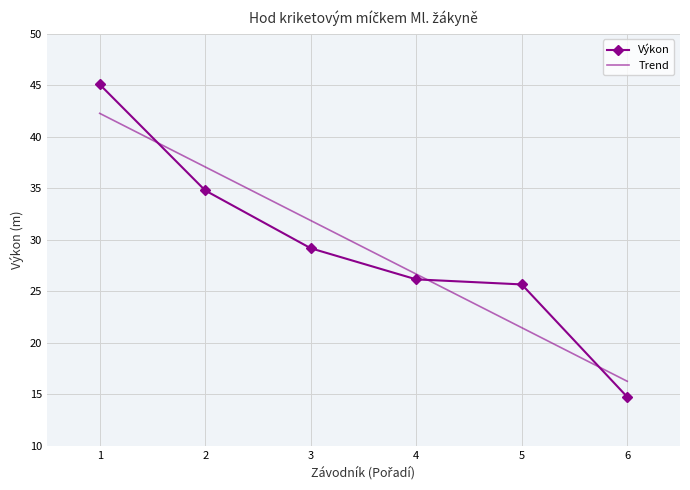

What is the value of the Výkon point at the 1st from the left?

45.1